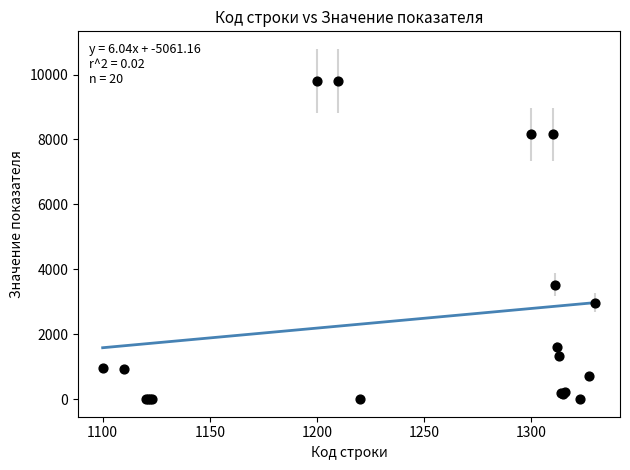

What Y value in the scatter plot is closest to 4905?

3527